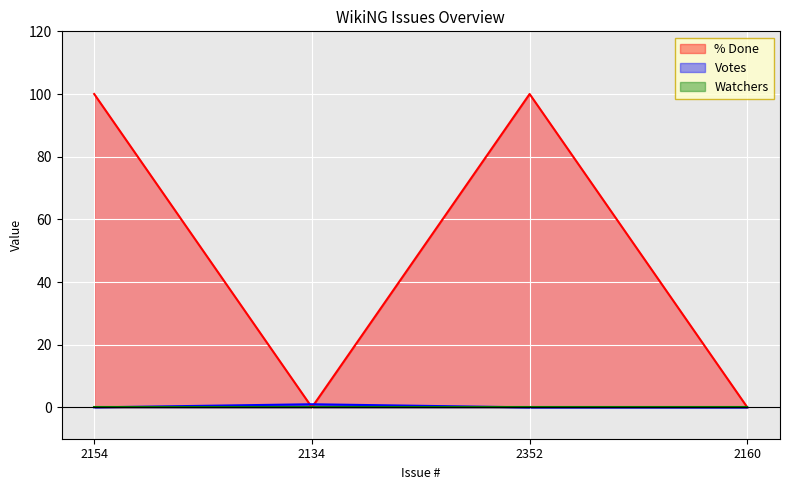

Which series has the largest total across all categories?

% Done